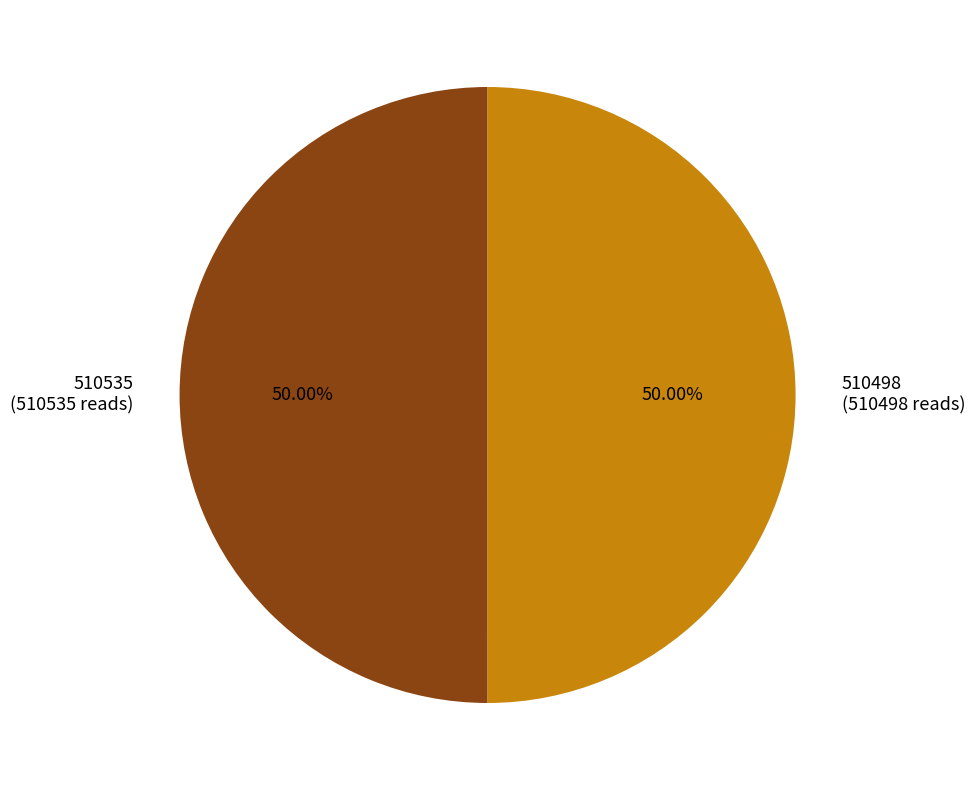

The 510535 slice represents 56% of the pie. True or false?

False